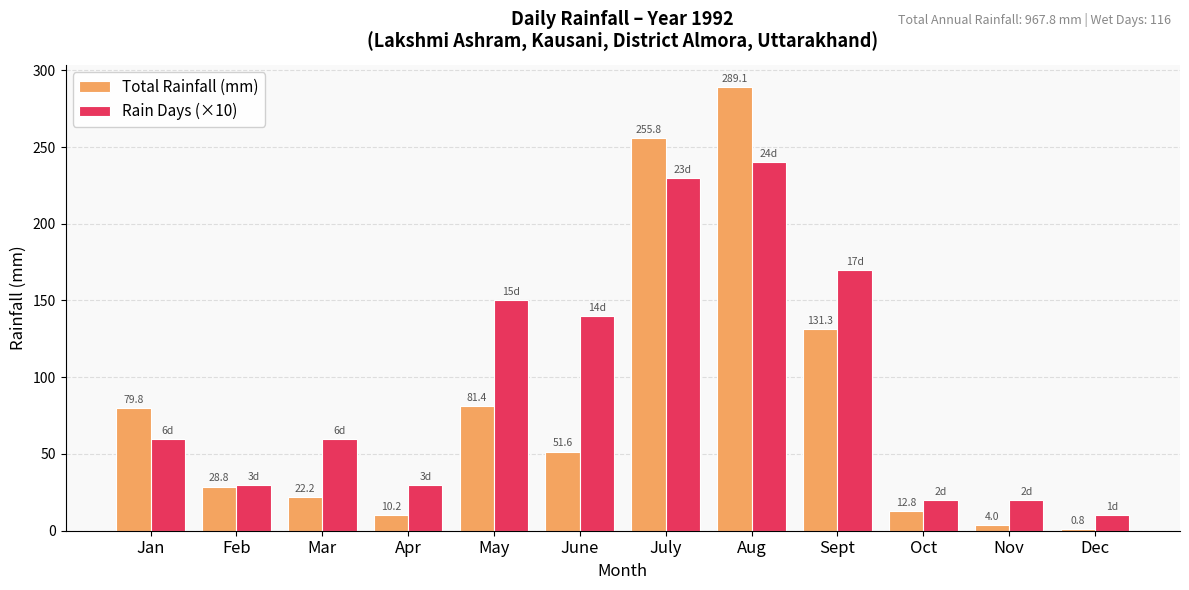

Is the value of Rain Days (×10) at Mar greater than the value of Total Rainfall (mm) at June?

Yes